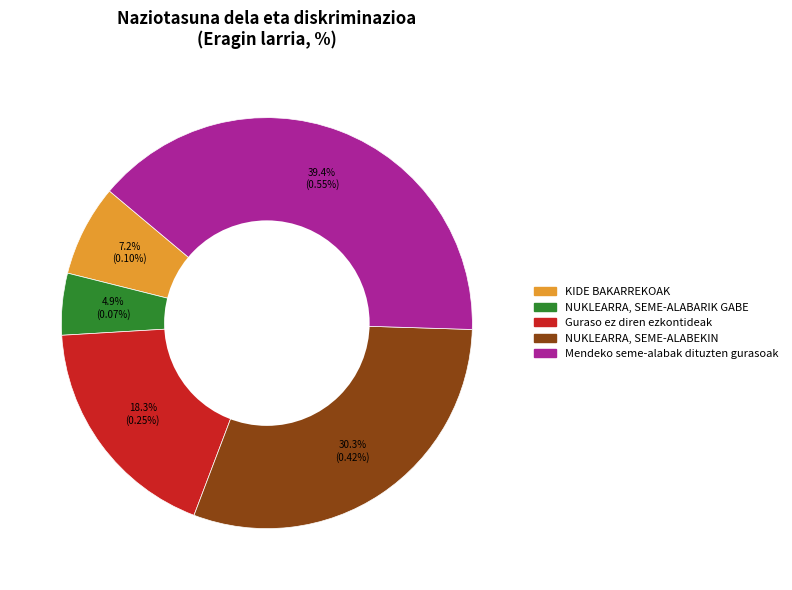

Is there any slice that represents more than half of the pie?

No